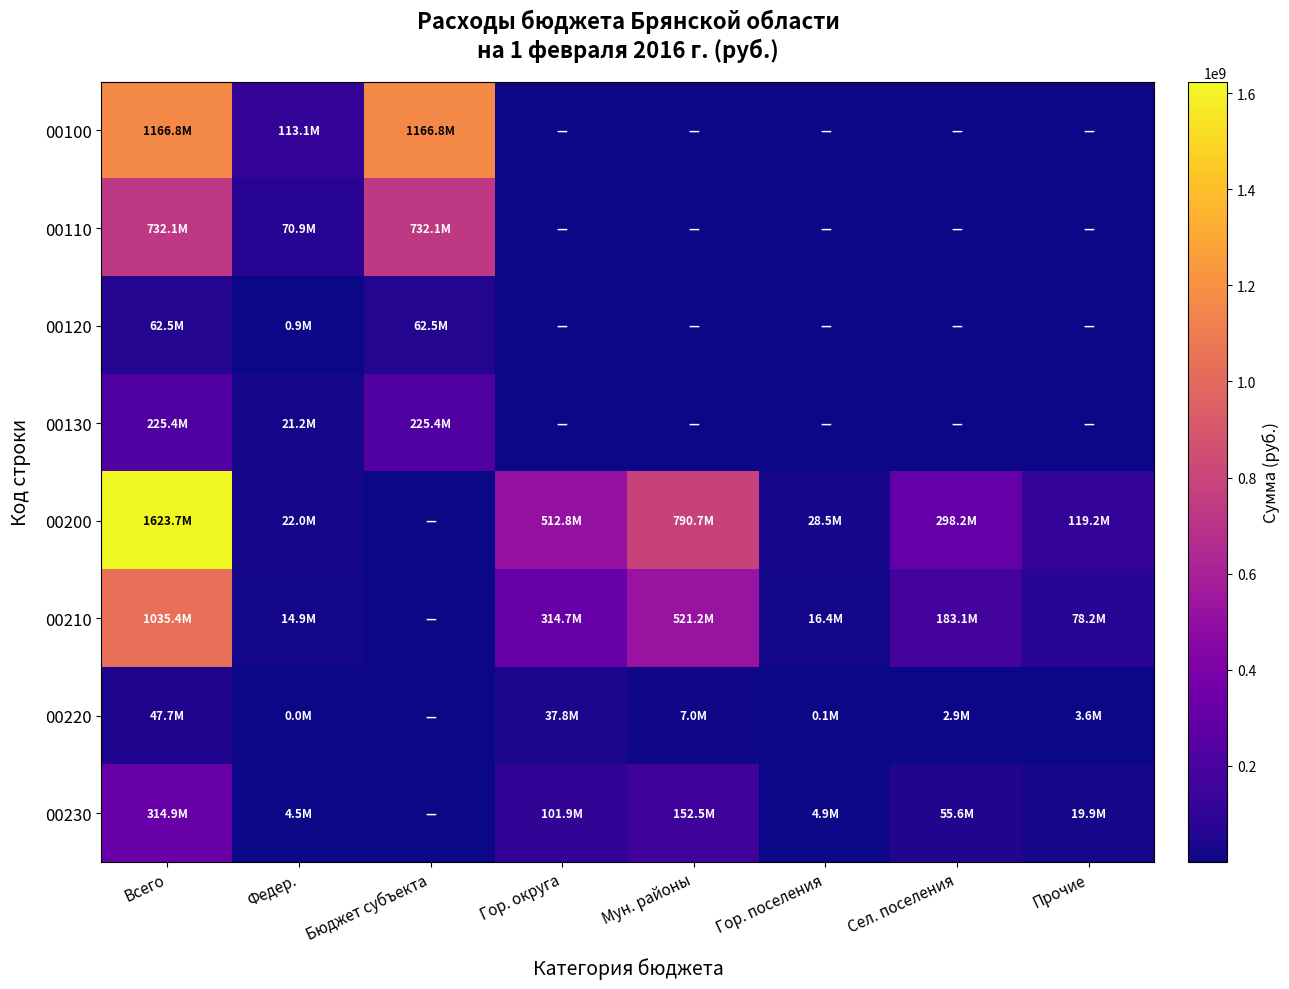

Reading left to right, transcribe all the data shown in this chart.

00100: Всего=1166794583.0	Федер.=113051442.0	Бюджет субъекта=1166794583.0	Гор. округа=0.0	Мун. районы=0.0	Гор. поселения=0.0	Сел. поселения=0.0	Прочие=0.0
00110: Всего=732128010.5	Федер.=70914642.5	Бюджет субъекта=732128010.5	Гор. округа=0.0	Мун. районы=0.0	Гор. поселения=0.0	Сел. поселения=0.0	Прочие=0.0
00120: Всего=62504044.0	Федер.=856500.0	Бюджет субъекта=62504044.0	Гор. округа=0.0	Мун. районы=0.0	Гор. поселения=0.0	Сел. поселения=0.0	Прочие=0.0
00130: Всего=225424363.5	Федер.=21234768.5	Бюджет субъекта=225424363.5	Гор. округа=0.0	Мун. районы=0.0	Гор. поселения=0.0	Сел. поселения=0.0	Прочие=0.0
00200: Всего=1623708498.7	Федер.=21980200.0	Бюджет субъекта=0.0	Гор. округа=512782823.1	Мун. районы=790737737.6	Гор. поселения=28526979.8	Сел. поселения=298217763.2	Прочие=119233595.7
00210: Всего=1035376804.6	Федер.=14926997.7	Бюджет субъекта=0.0	Гор. округа=314652600.0	Мун. районы=521230100.8	Гор. поселения=16423211.0	Сел. поселения=183070892.8	Прочие=78196711.0
00220: Всего=47746429.8	Федер.=14358.0	Бюджет субъекта=0.0	Гор. округа=37780801.0	Мун. районы=7046203.8	Гор. поселения=63065.0	Сел. поселения=2856360.0	Прочие=3609622.4
00230: Всего=314918123.5	Федер.=4496003.5	Бюджет субъекта=0.0	Гор. округа=101911141.5	Мун. районы=152547108.0	Гор. поселения=4898634.0	Сел. поселения=55561240.1	Прочие=19935403.0